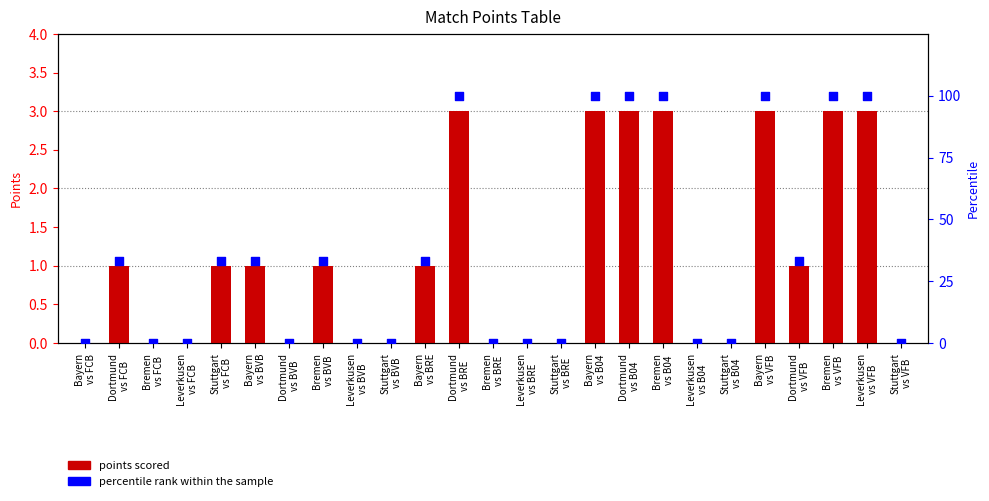

What are all the series names shown in the legend?

points scored, percentile rank within the sample